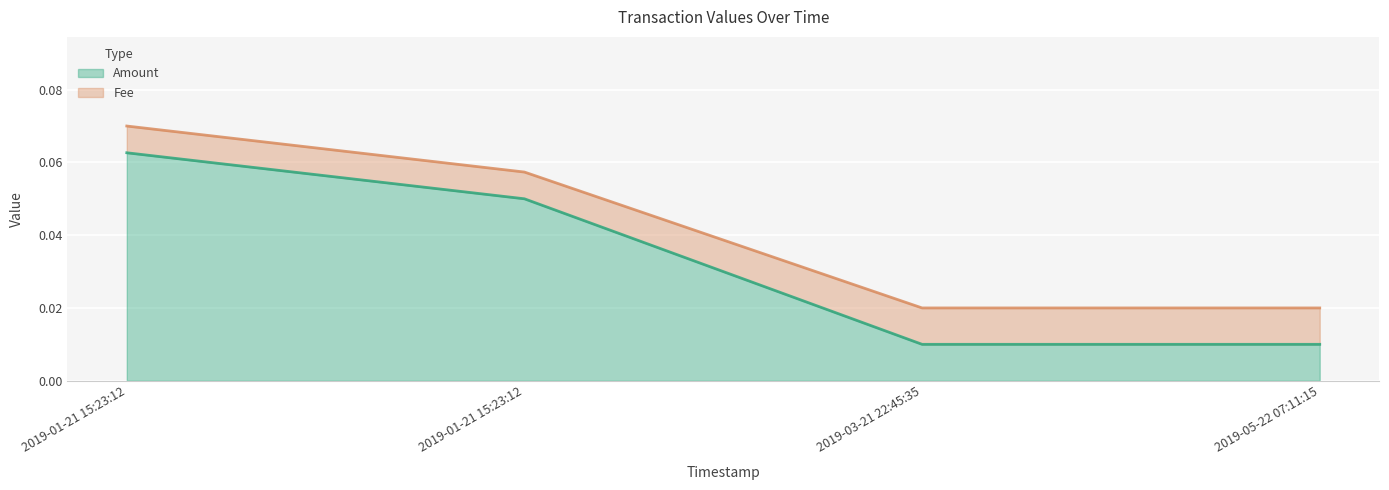

At which category does the chart reach its peak across all series?

2019-01-21 15:23:12